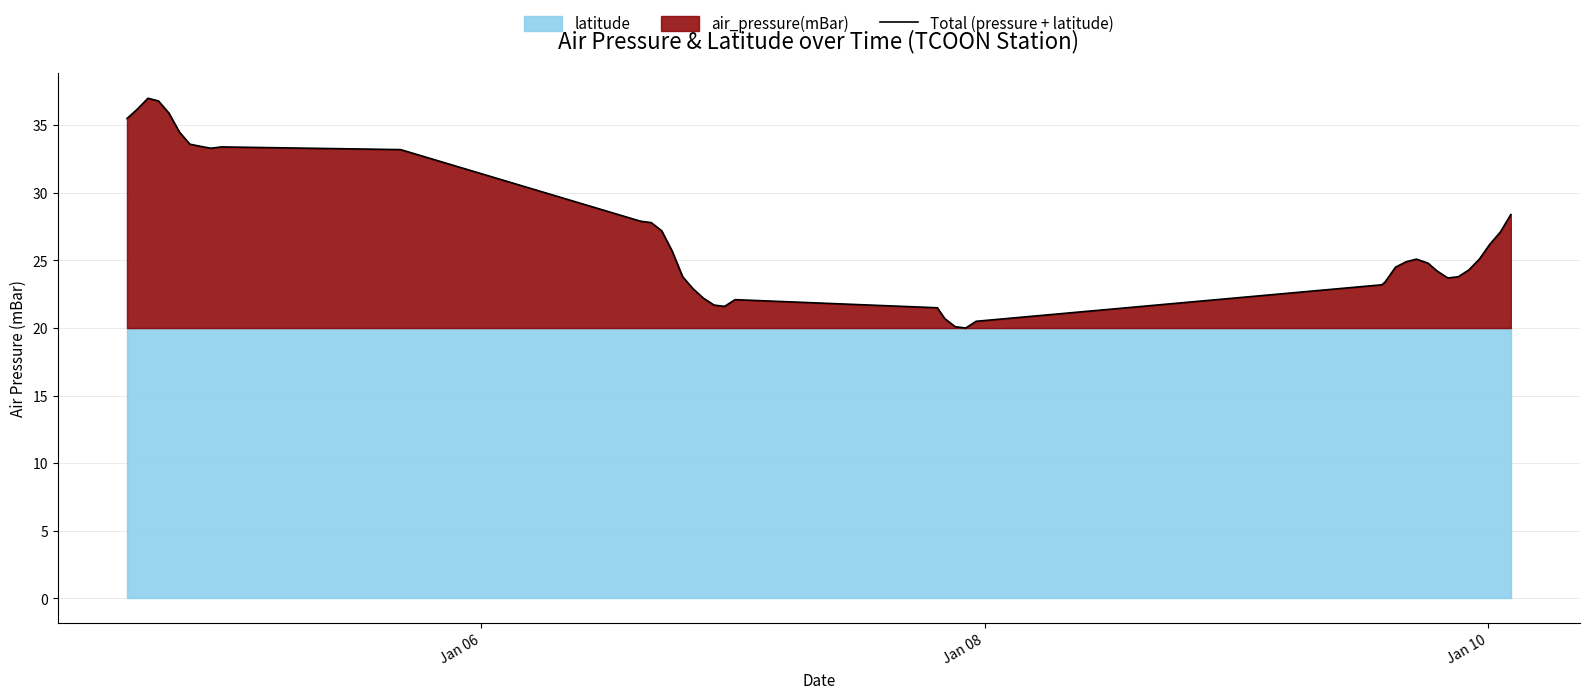

What is the difference between the maximum and minimum values?

17.0